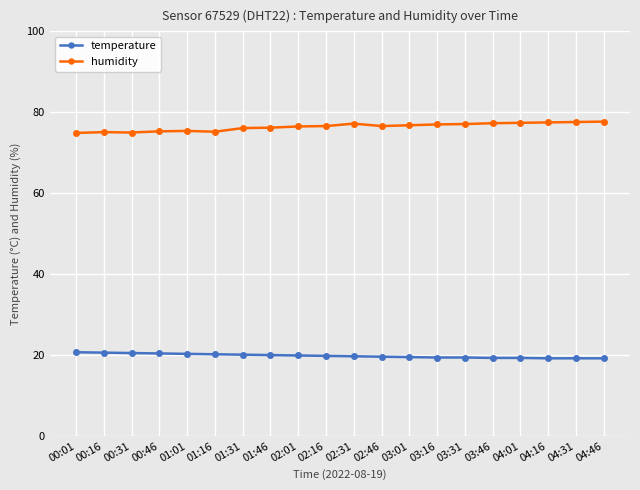

At how many categories does at least one series exceed 66?

20